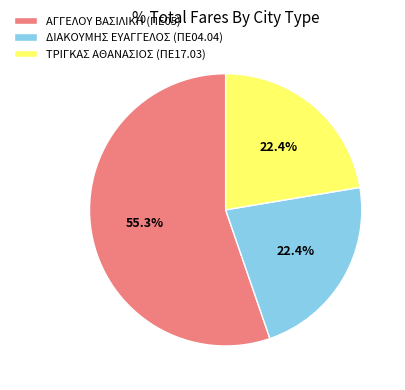

Count the number of slices in the pie.

3